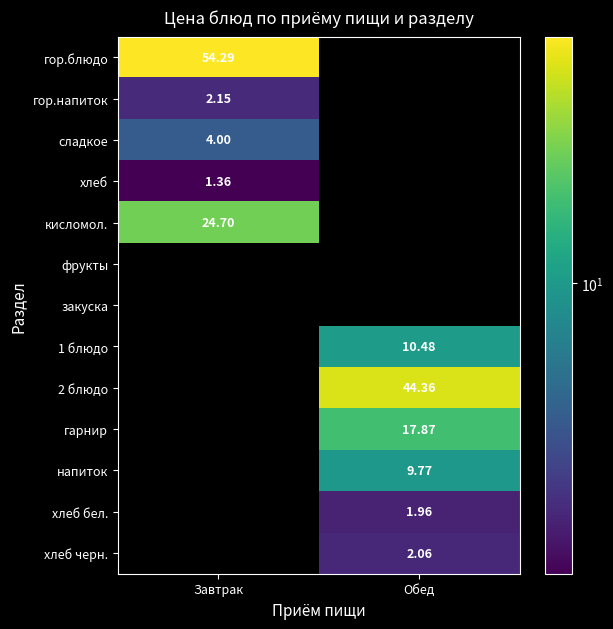

At how many categories does at least one series exceed 34?

2